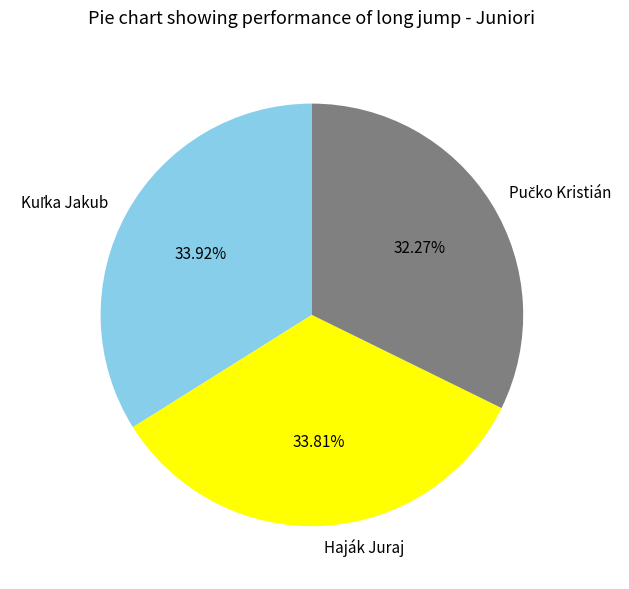

The Haják Juraj slice represents 24% of the pie. True or false?

False